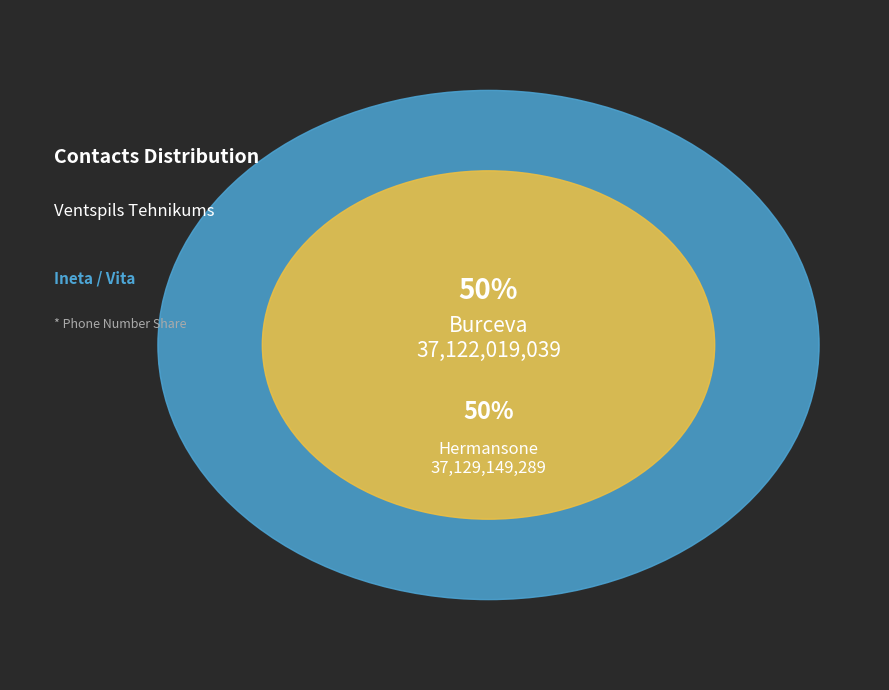

How many segments does this pie chart have?

2